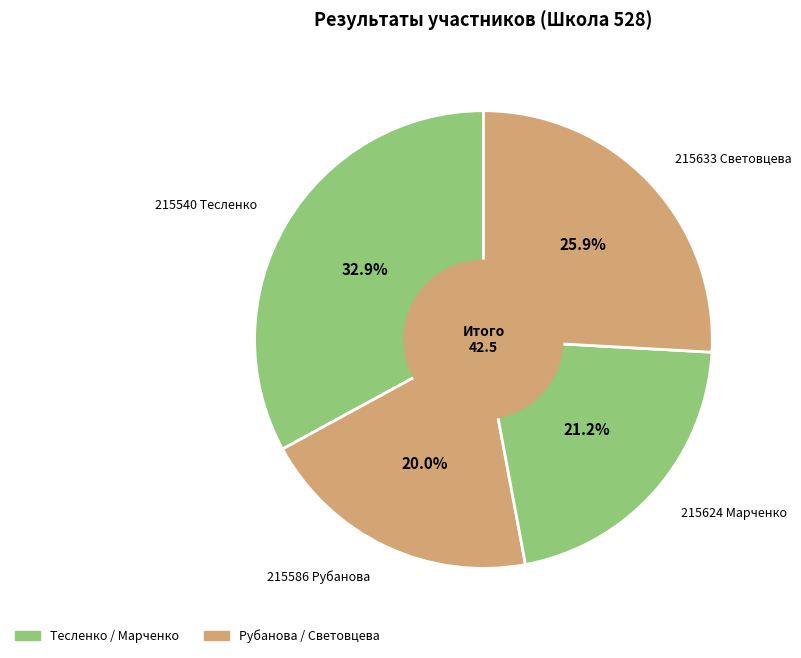

How many slices are in this pie chart?

4